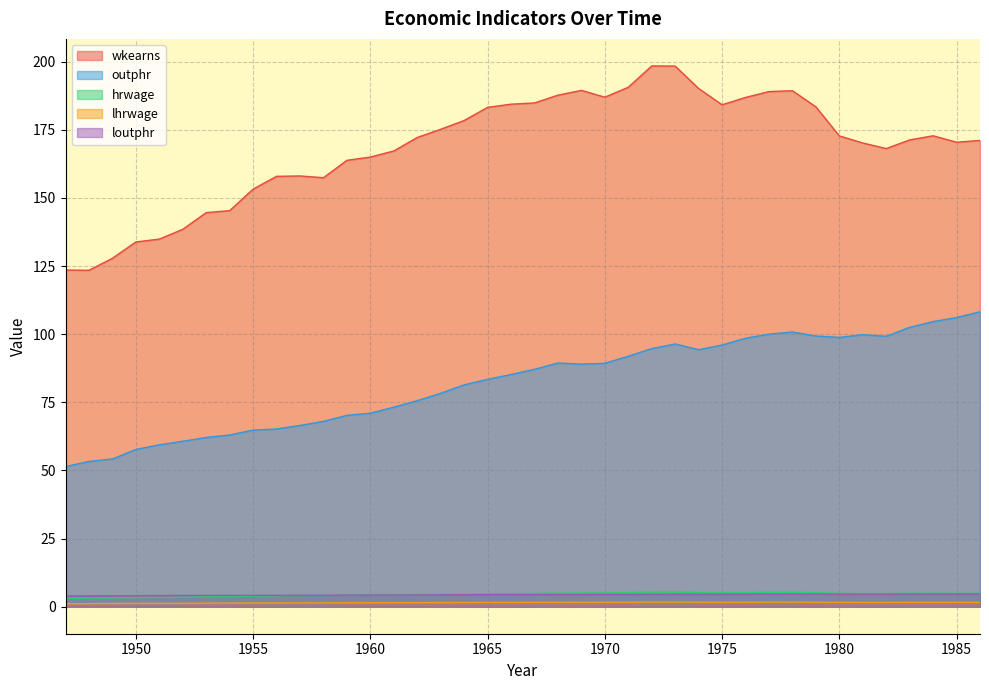

What is the value of the lhrwage point at the 4th from the left?

1.2